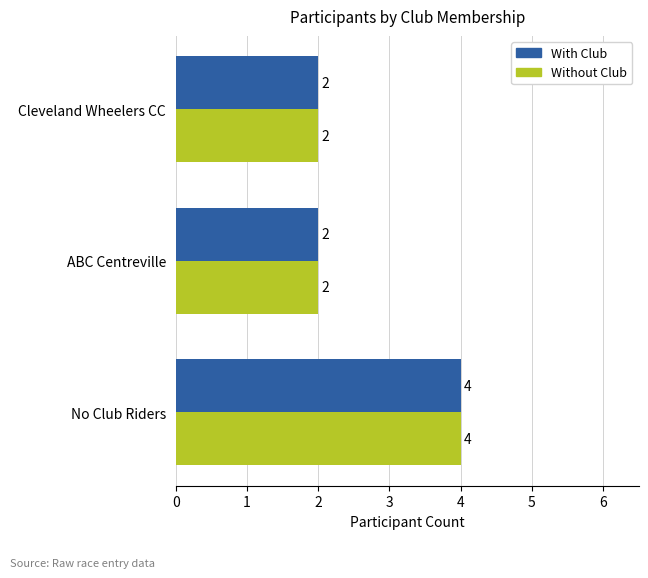

What is the sum of all Without Club values?

8